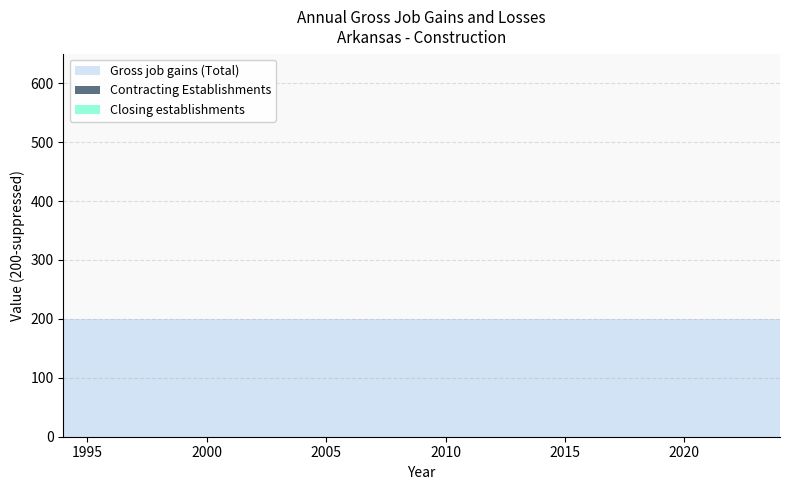

Reading right to left, list all the values displayed in this chart.

Gross job gains (Total): 2024=200	2023=200	2022=200	2021=200	2020=200	2019=200	2018=200	2017=200	2016=200	2015=200	2014=200	2013=200	2012=200	2011=200	2010=200	2009=200	2008=200	2007=200	2006=200	2005=200	2004=200	2003=200	2002=200	2001=200	2000=200	1999=200	1998=200	1997=200	1996=200	1995=200	1994=200
Contracting Establishments: 2024=0	2023=0	2022=0	2021=0	2020=0	2019=0	2018=0	2017=0	2016=0	2015=0	2014=0	2013=0	2012=0	2011=0	2010=0	2009=0	2008=0	2007=0	2006=0	2005=0	2004=0	2003=0	2002=0	2001=0	2000=0	1999=0	1998=0	1997=0	1996=0	1995=0	1994=0
Closing establishments: 2024=0	2023=0	2022=0	2021=0	2020=0	2019=0	2018=0	2017=0	2016=0	2015=0	2014=0	2013=0	2012=0	2011=0	2010=0	2009=0	2008=0	2007=0	2006=0	2005=0	2004=0	2003=0	2002=0	2001=0	2000=0	1999=0	1998=0	1997=0	1996=0	1995=0	1994=0